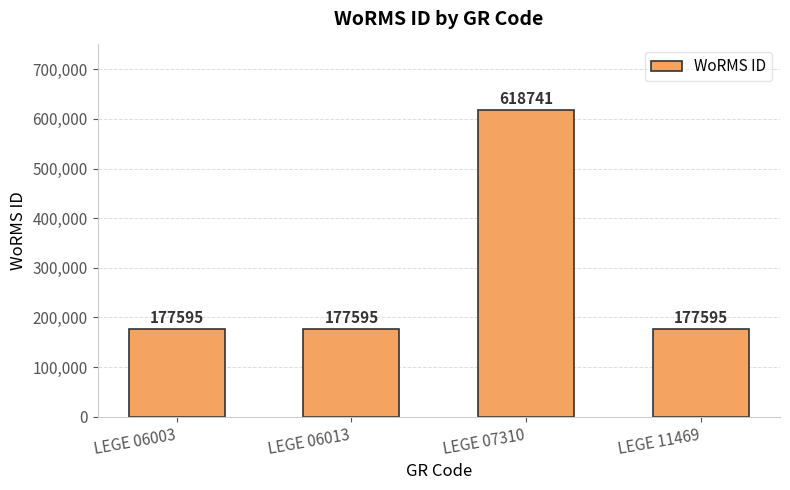

Which has a higher value, LEGE 11469 or LEGE 07310?

LEGE 07310